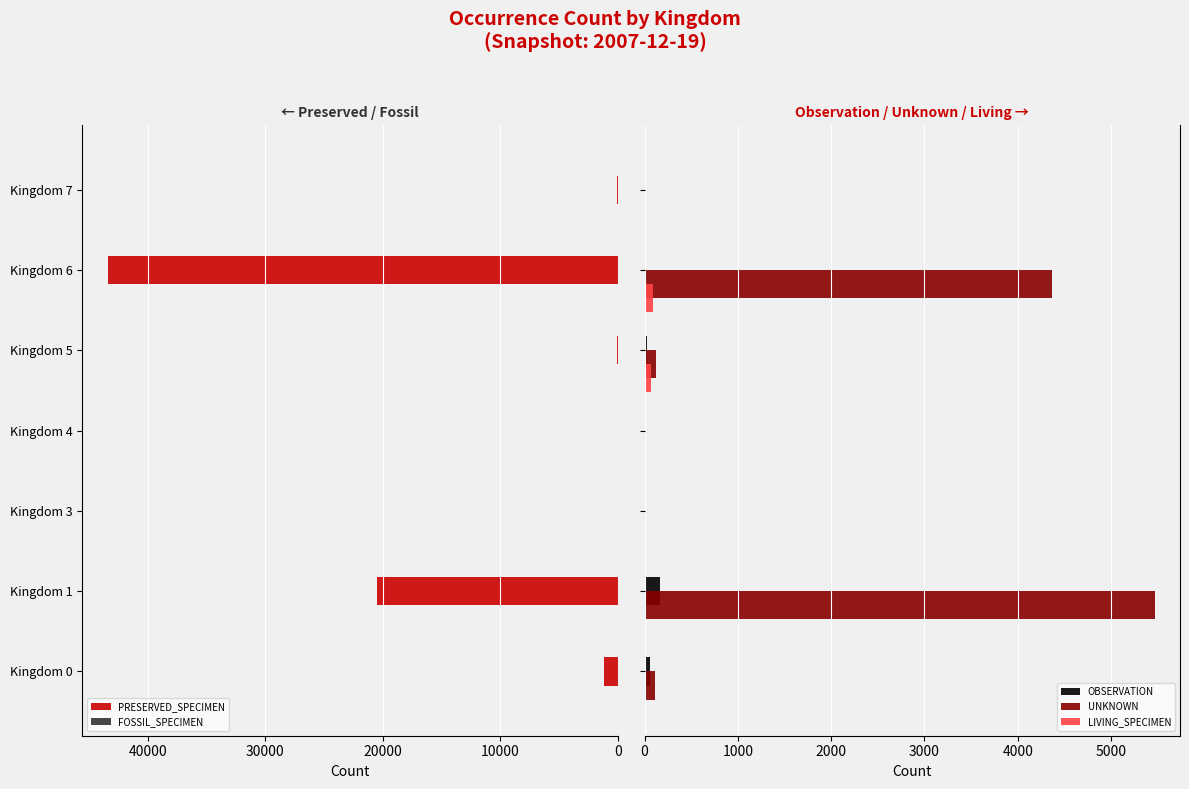

The value of PRESERVED_SPECIMEN at Kingdom 1 is 20517. True or false?

True